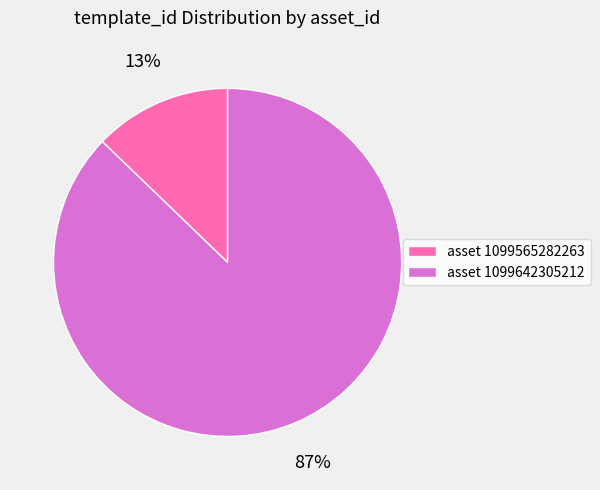

To the nearest percent, what portion does asset 1099642305212 represent?

87%